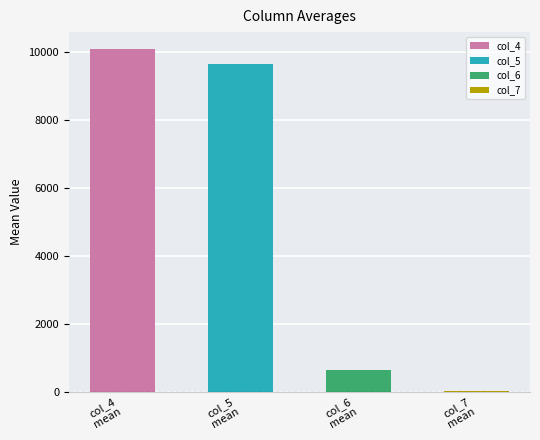

What is the sum of all col_6 values?

25070